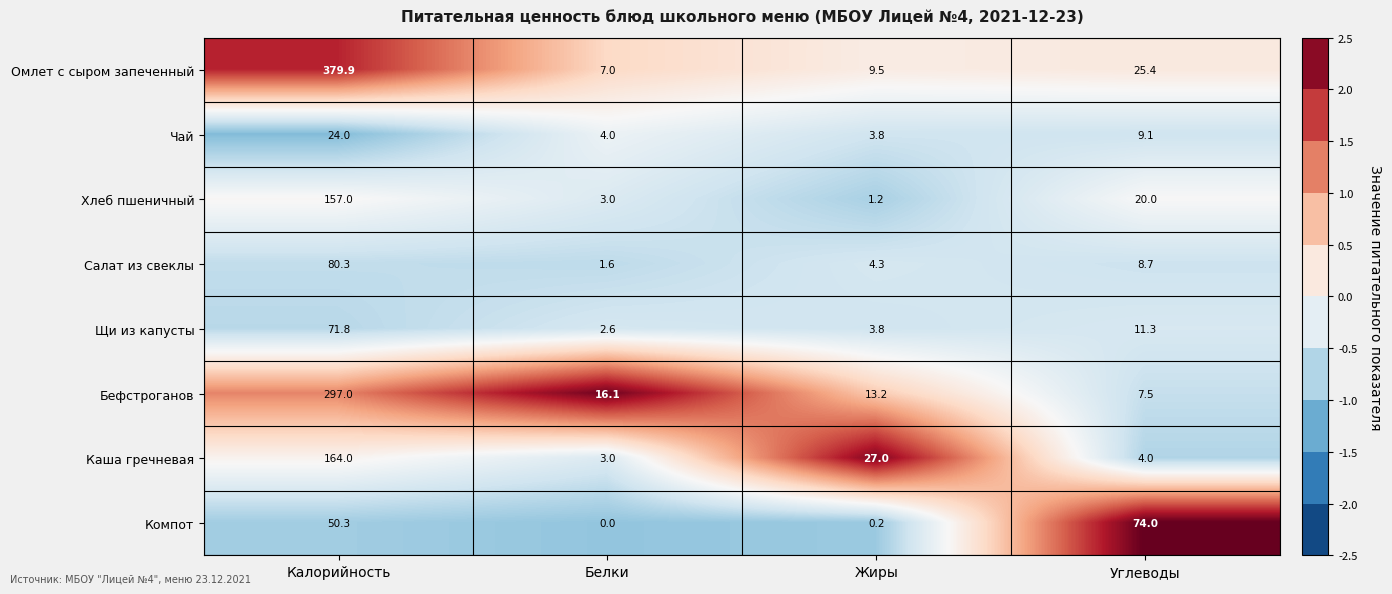

Between Калорийность and Углеводы, which series saw the biggest shift?

Омлет с сыром запеченный